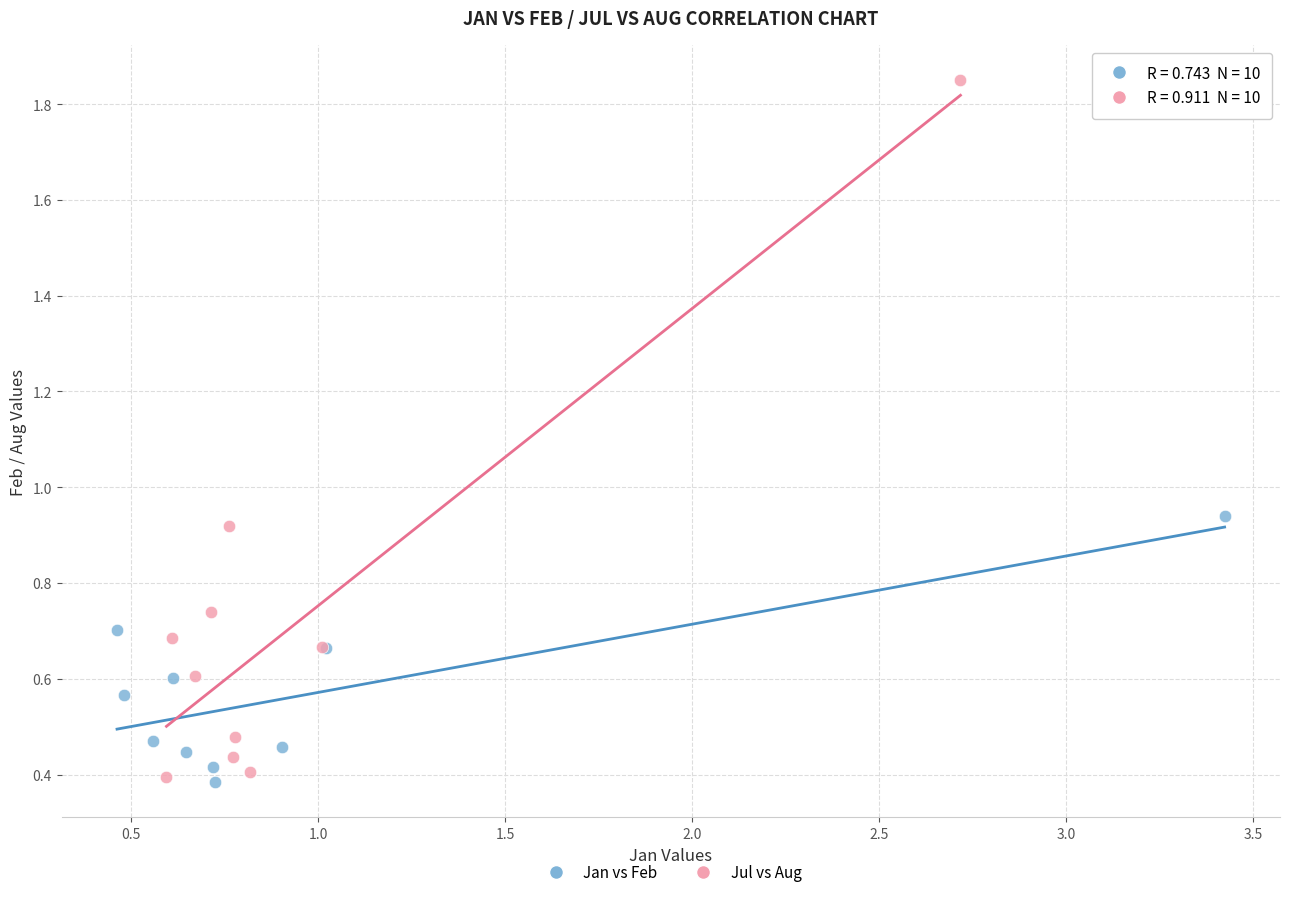

Which series contains the highest Y value?

Jul vs Aug